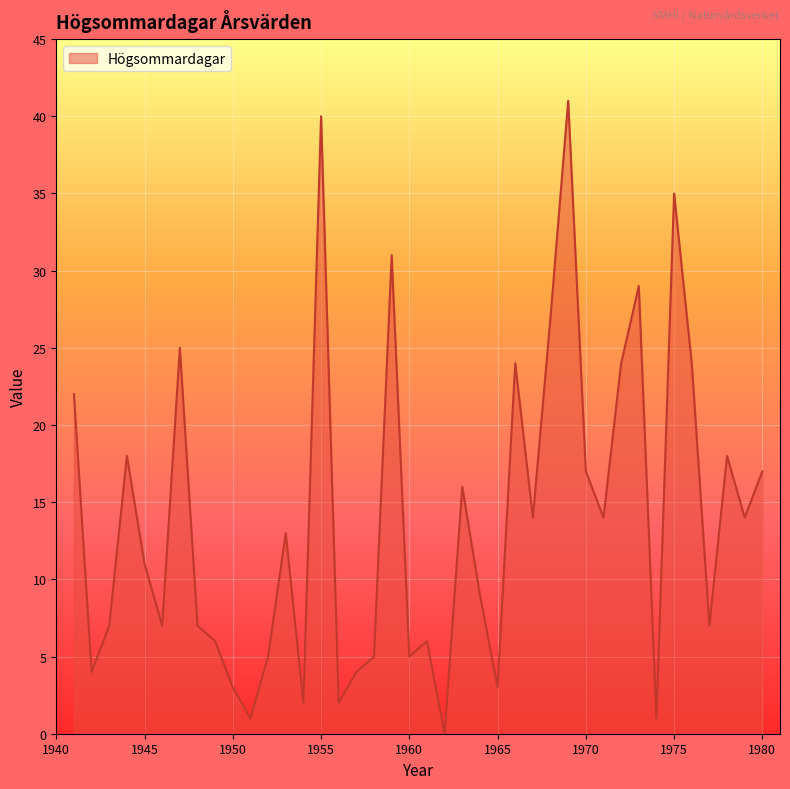

What is the greatest value displayed?

41